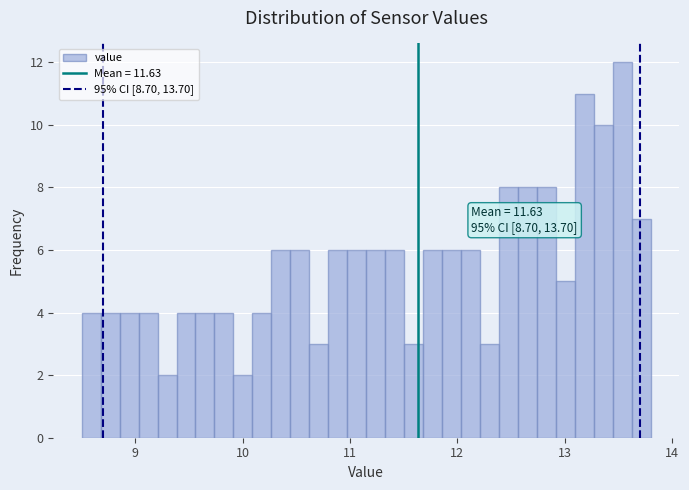

Read against the x-axis, roughly where is the centre of the tallest bar?

13.5